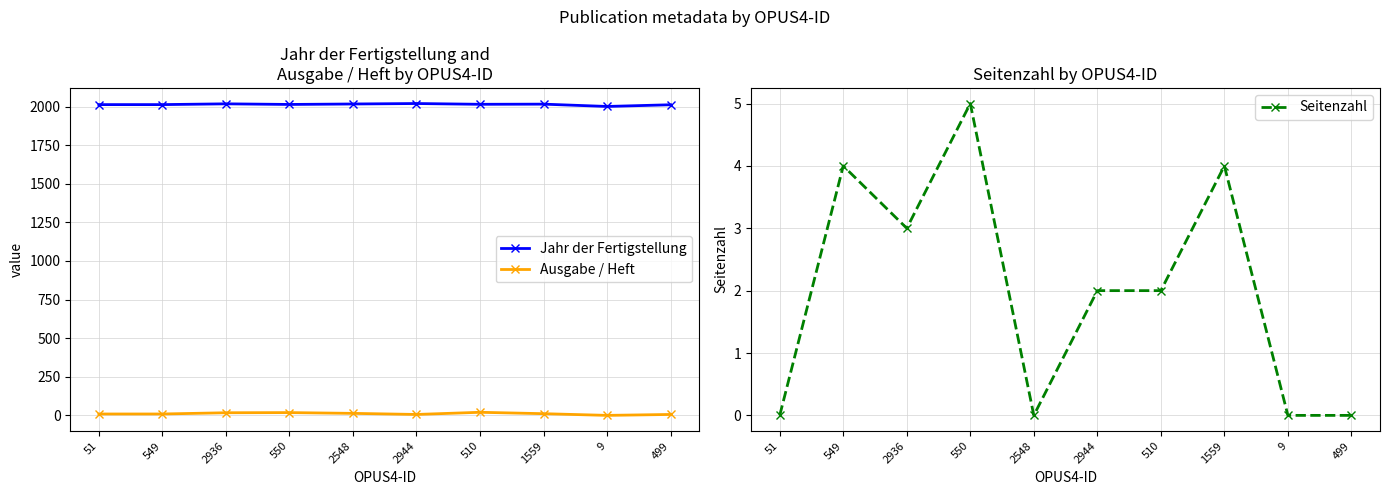

Which series has the largest total across all categories?

Jahr der Fertigstellung